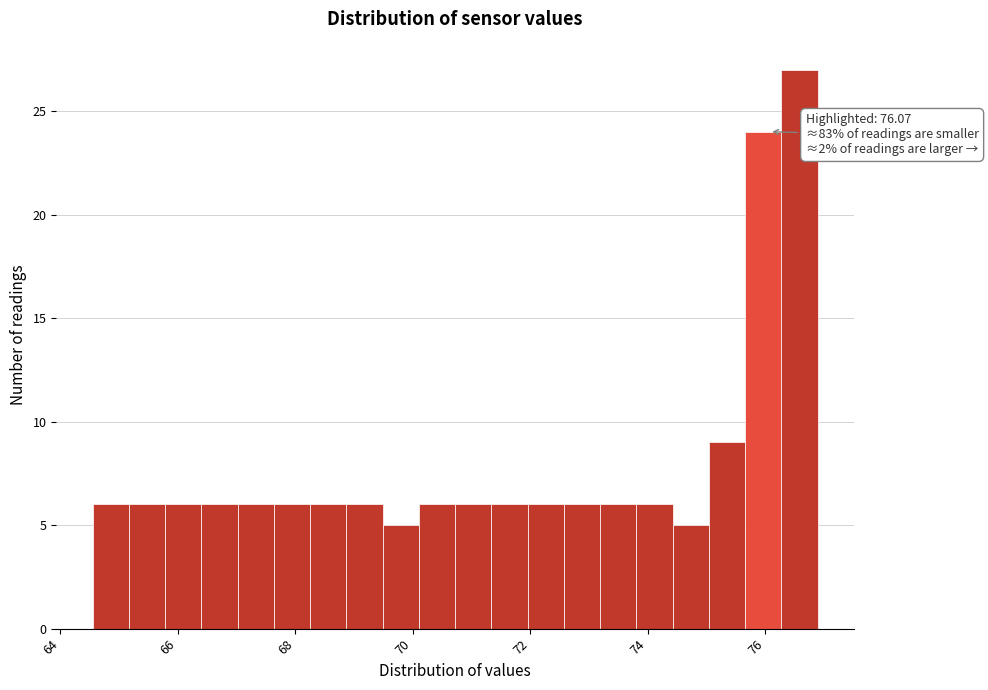

Around what value on the x-axis is the tallest bar? Give the approximate position of its centre, as read against the axis.

76.6